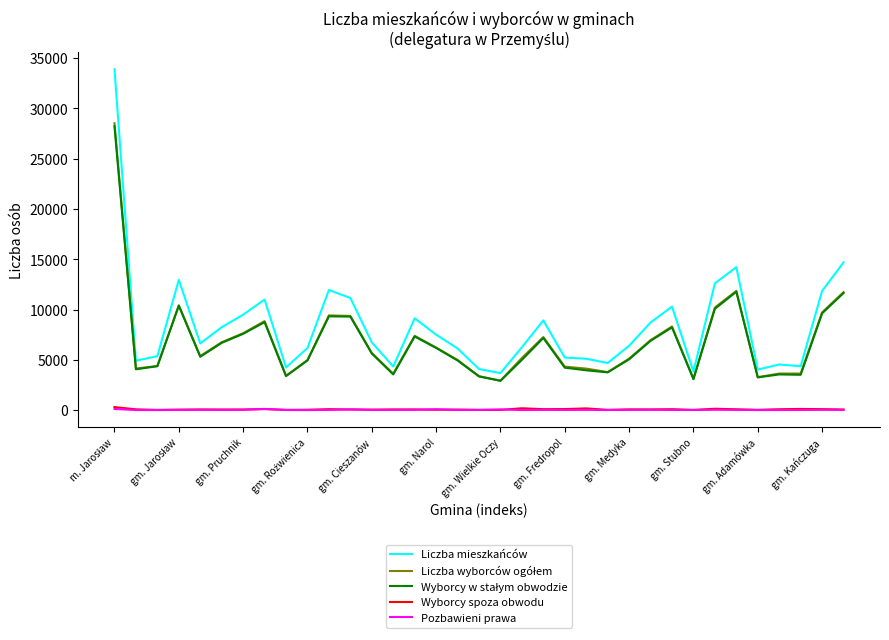

What is the maximum value shown in the chart?

33894